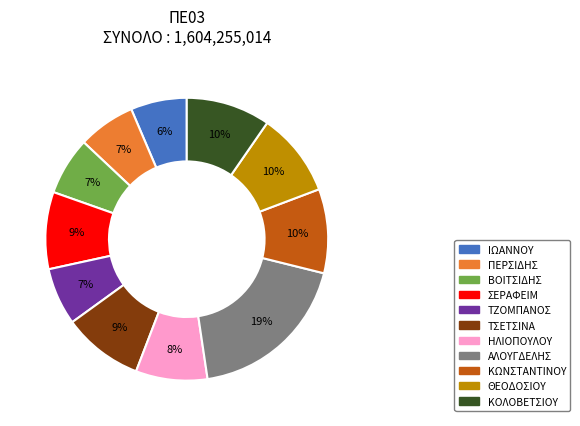

Is the sum of ΒΟΙΤΣΙΔΗΣ and ΙΩΑΝΝΟΥ greater than half?

No